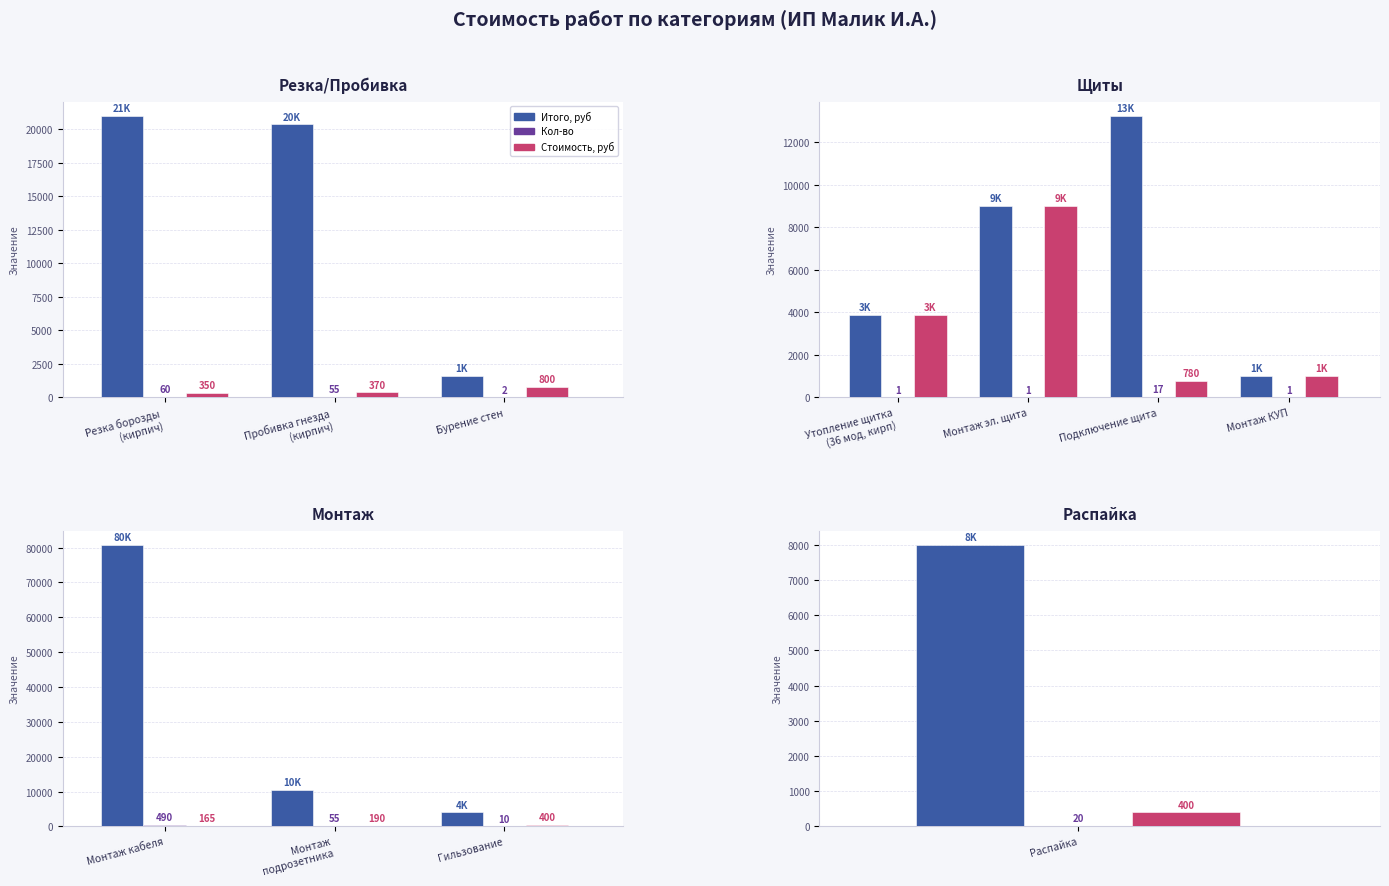

Which series changed the most between Монтаж подрозетника and Гильзование?

Итого, руб